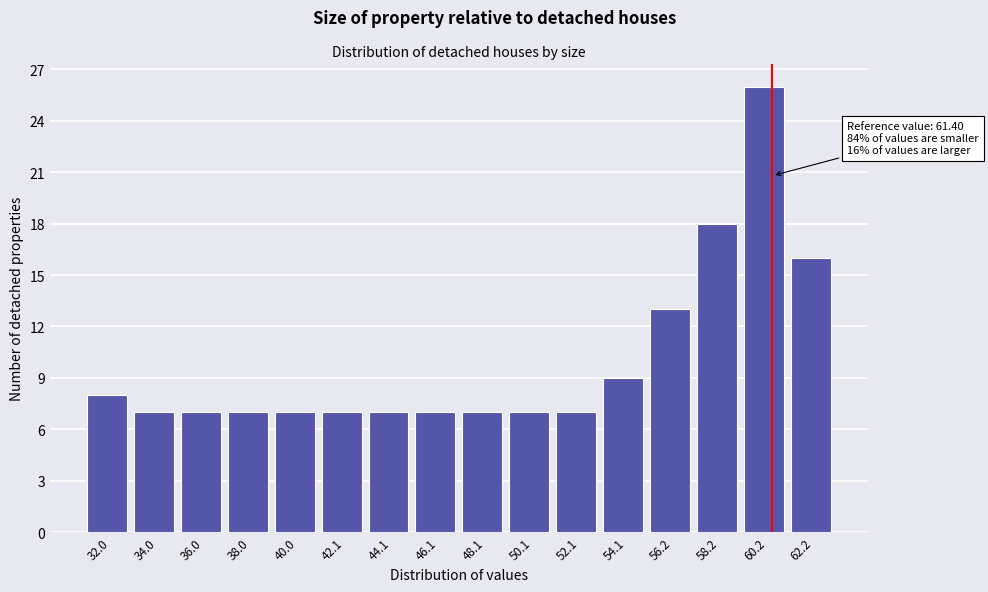

Reading left to right, list all the values displayed in this chart.

32.0=8	34.0=7	36.0=7	38.0=7	40.0=7	42.1=7	44.1=7	46.1=7	48.1=7	50.1=7	52.1=7	54.1=9	56.2=13	58.2=18	60.2=26	62.2=16